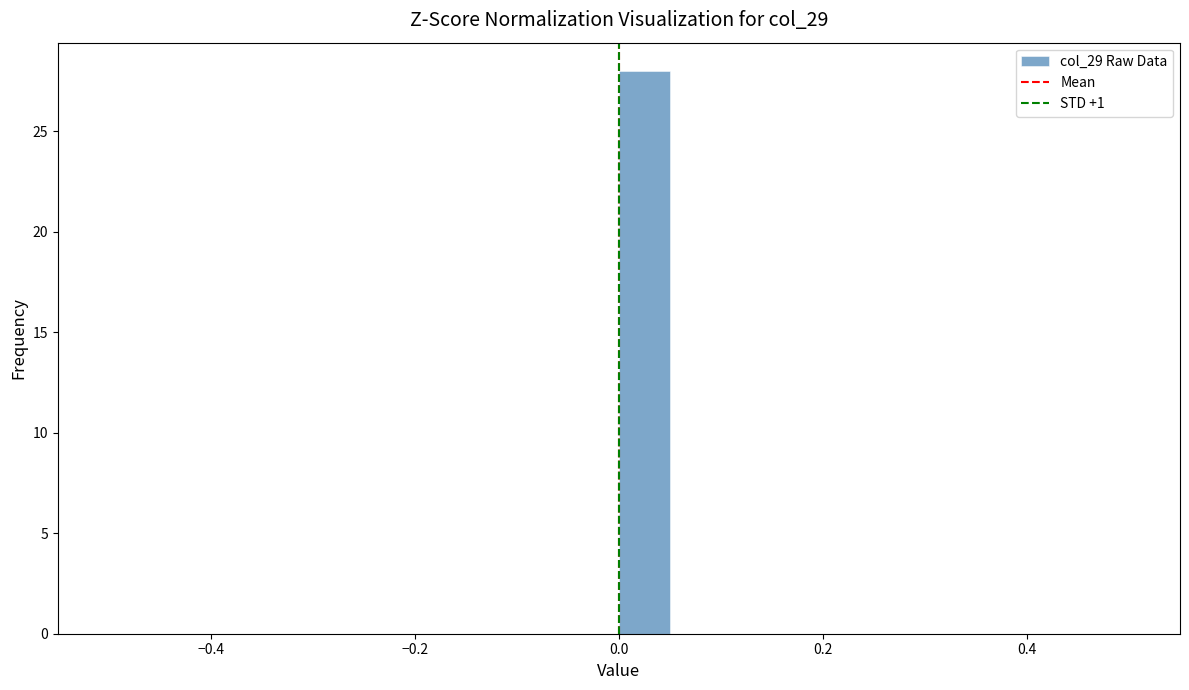

Read against the x-axis, roughly where is the centre of the tallest bar?

0.02